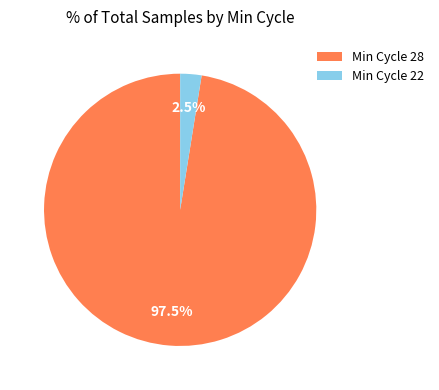

What portion of the pie excludes Min Cycle 28?

2.5%